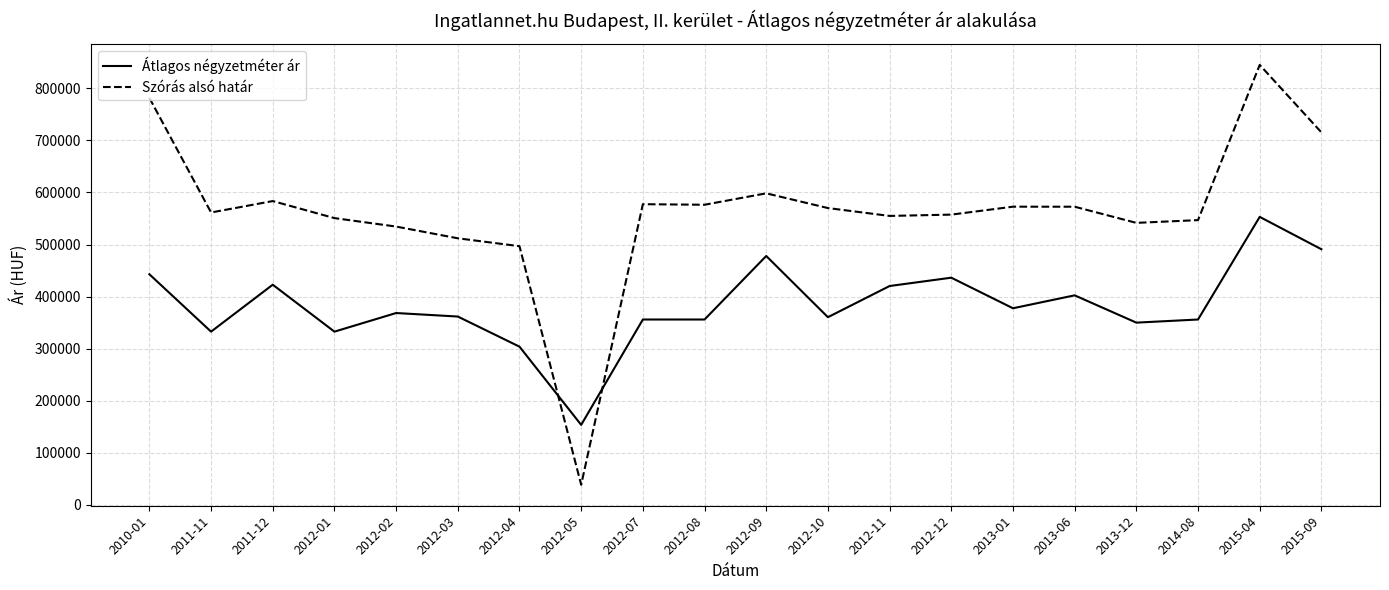

Is the value of Szórás alsó határ at 2012-12 greater than the value of Átlagos négyzetméter ár at 2012-08?

Yes